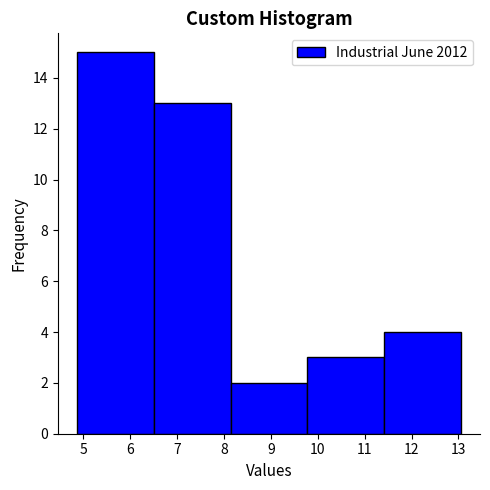

How tall is the bar that spans 8.1 to 9.8 on the x-axis? Neither the bar edges nor the heights are printed on the chart, so give them approximately, as read against the axes.

2